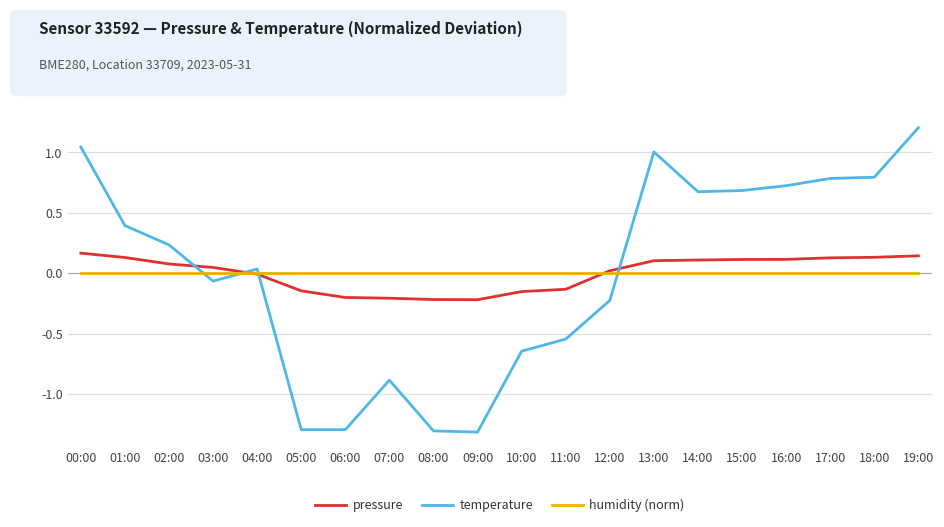

Rank the series at 06:00 from highest to lowest value.

humidity (norm), pressure, temperature